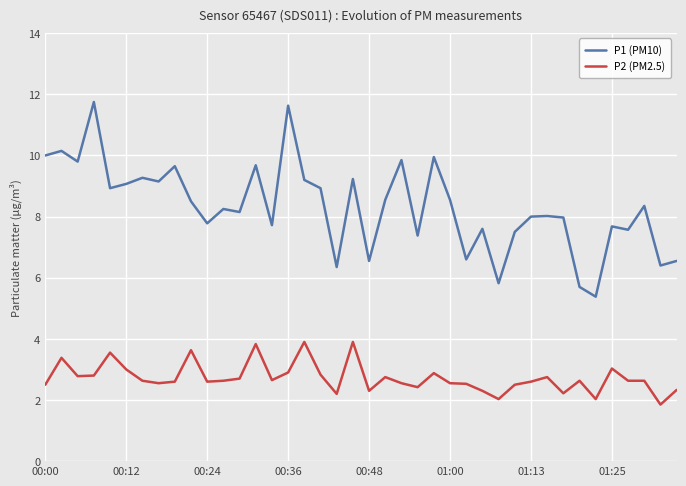

What is the sum of all P1 (PM10) values?

333.2